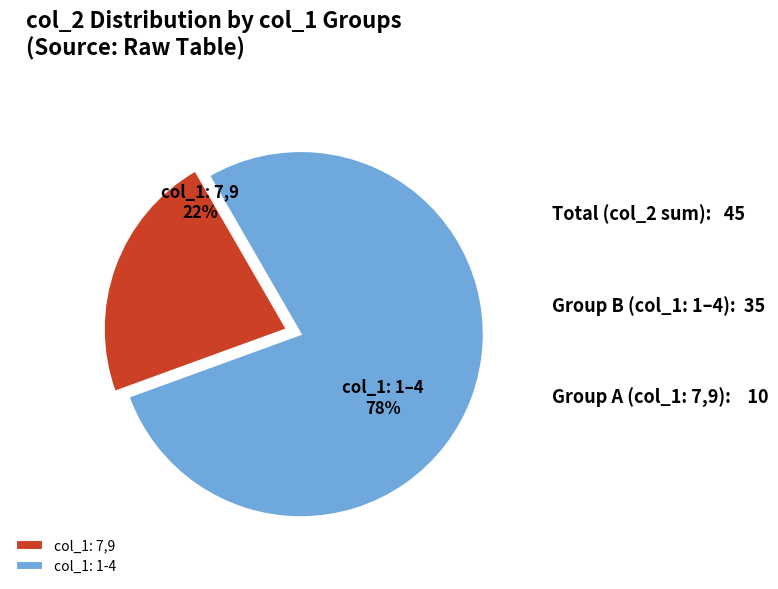

Rank the categories by value from lowest to highest.

col_1: 7,9, col_1: 1-4